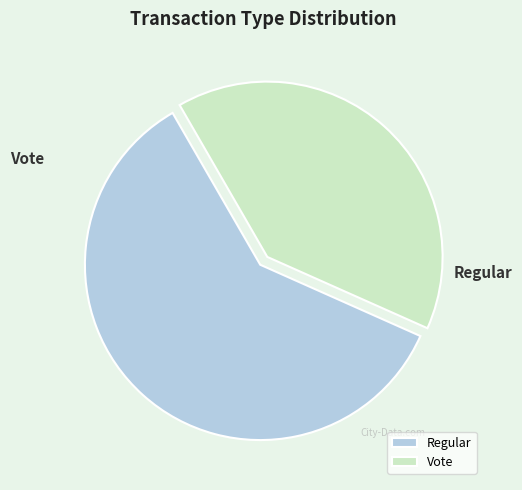

Does Vote account for over 50% of the chart?

No